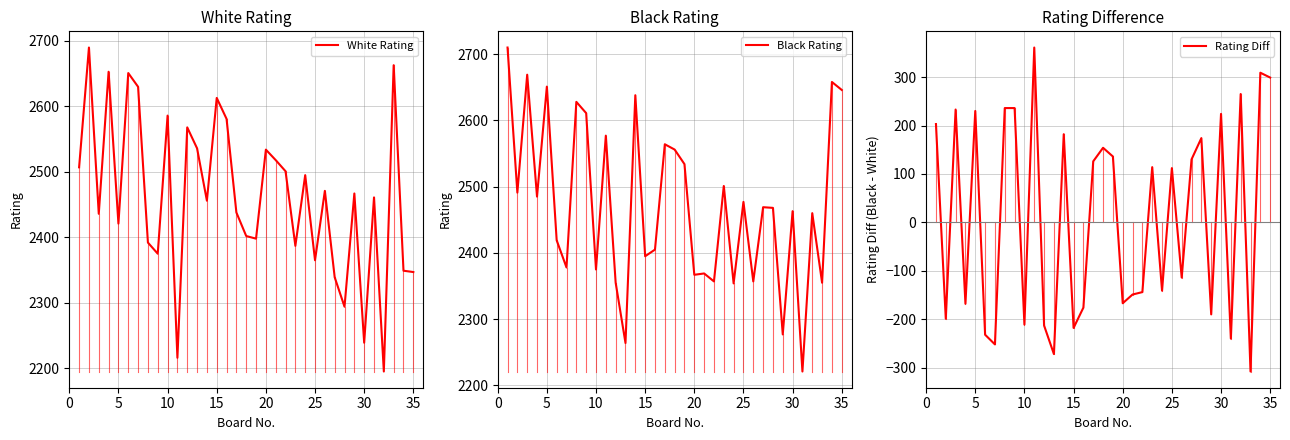

True or false: Black Rating has a value of 791 at 10.

False